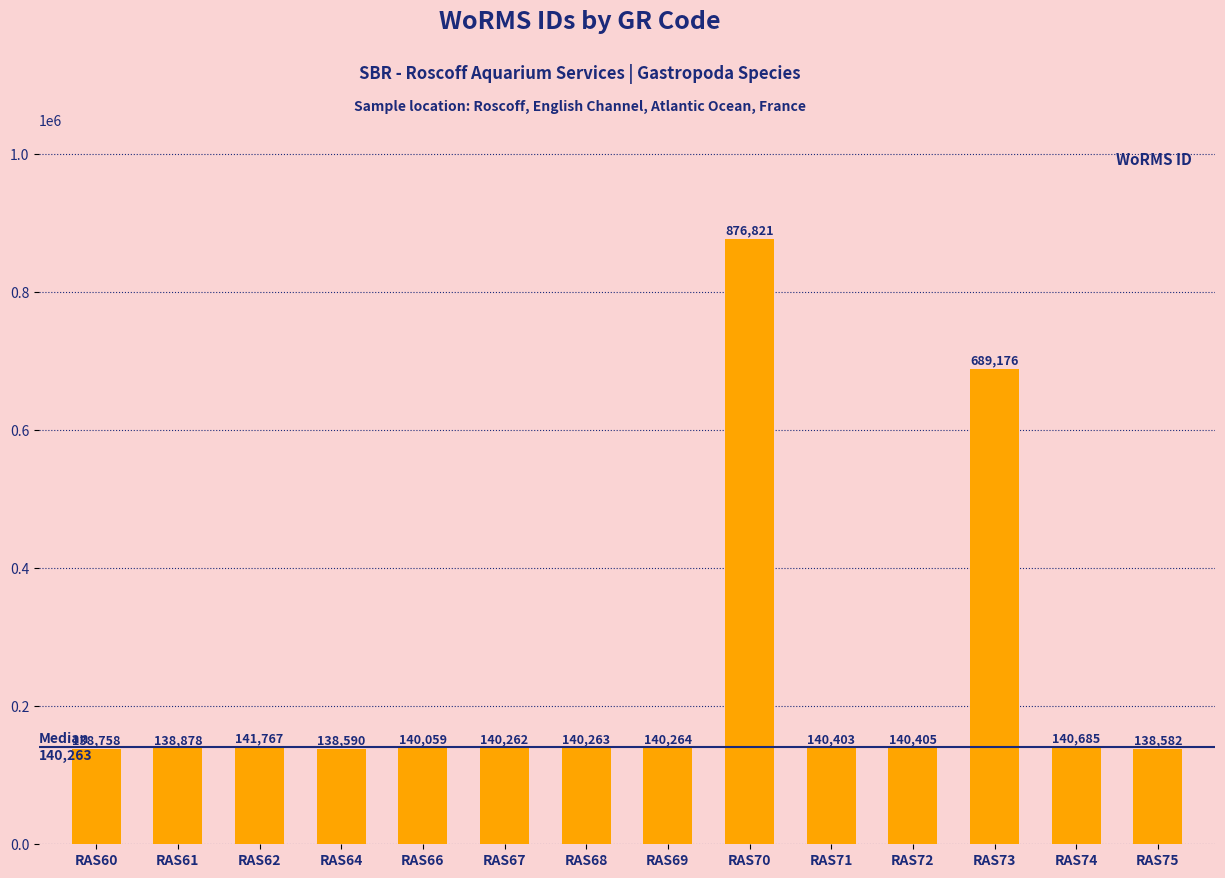

What is the value of the 11th bar from the left?

140405